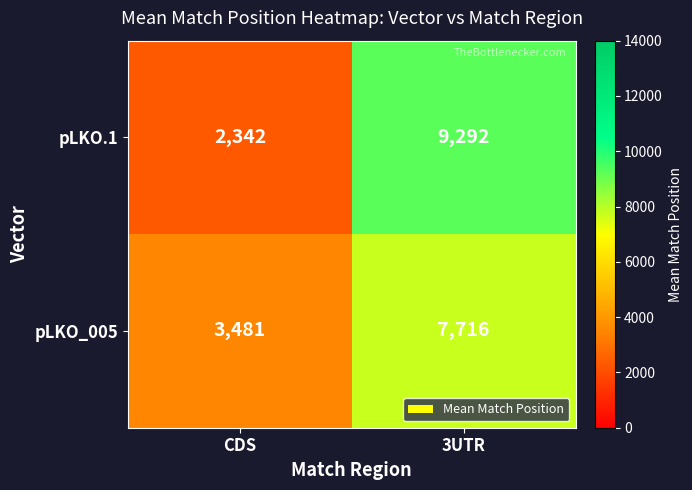

What is the maximum value shown in the chart?

9292